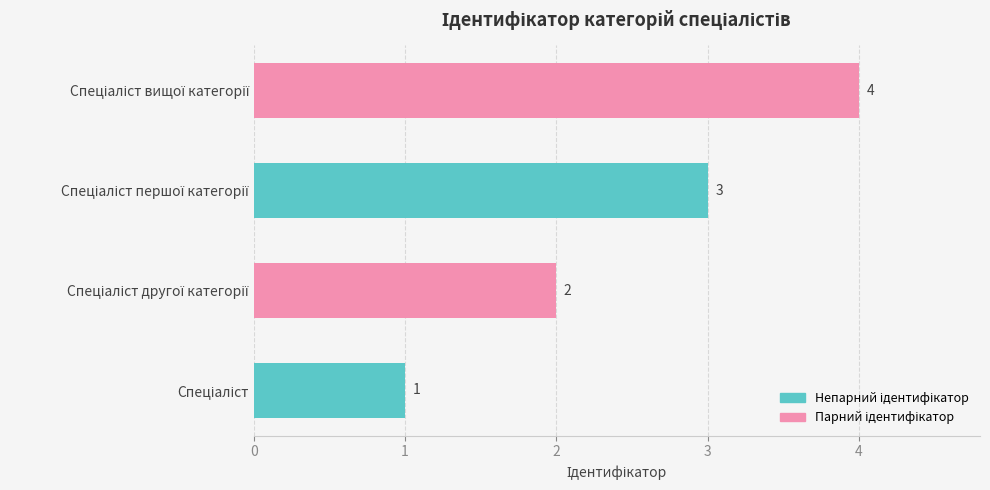

Count the values in the range 2 to 4.

3